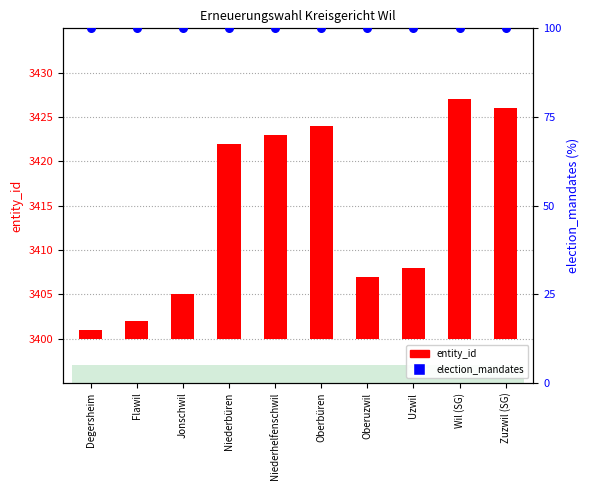

Which series contains the lowest Y value?

entity_id